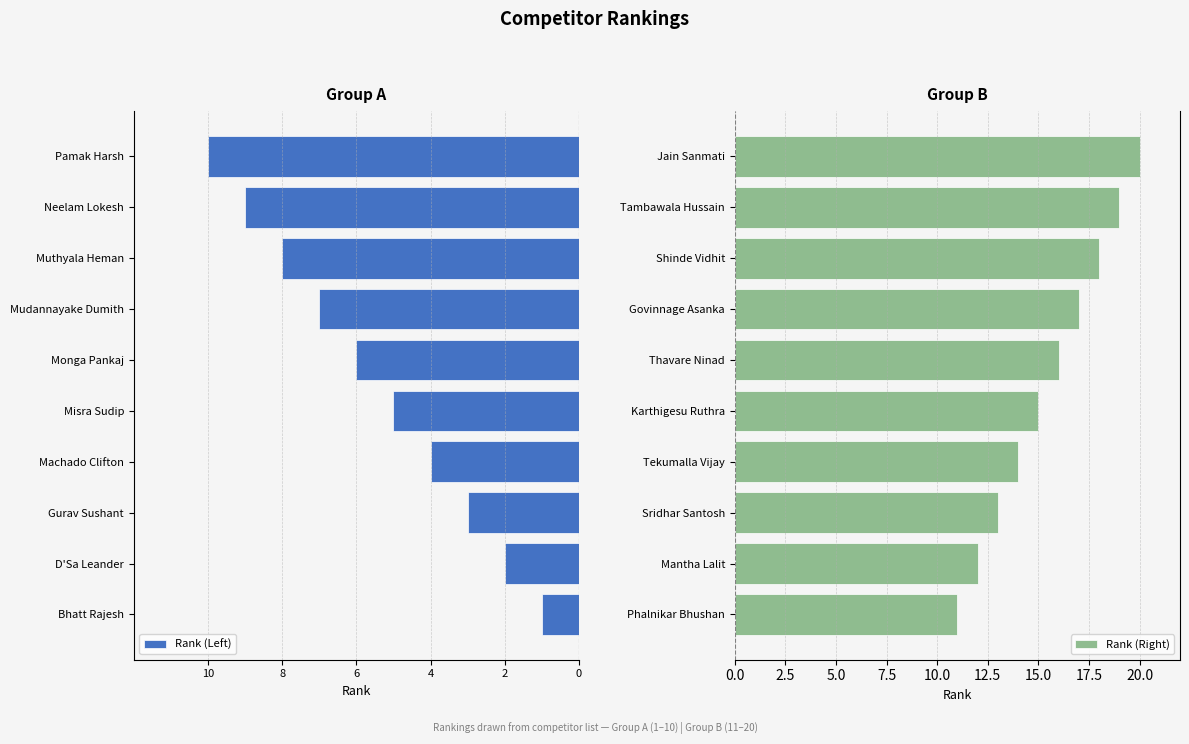

What is the difference between the second highest and second lowest values in the Rank (Right) series?

7